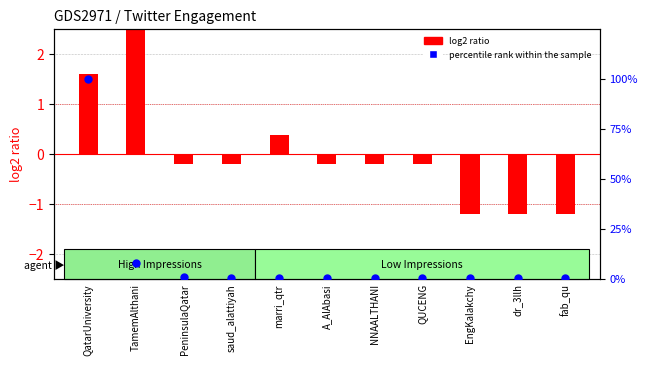

At which category is the sum across all series the highest?

QatarUniversity